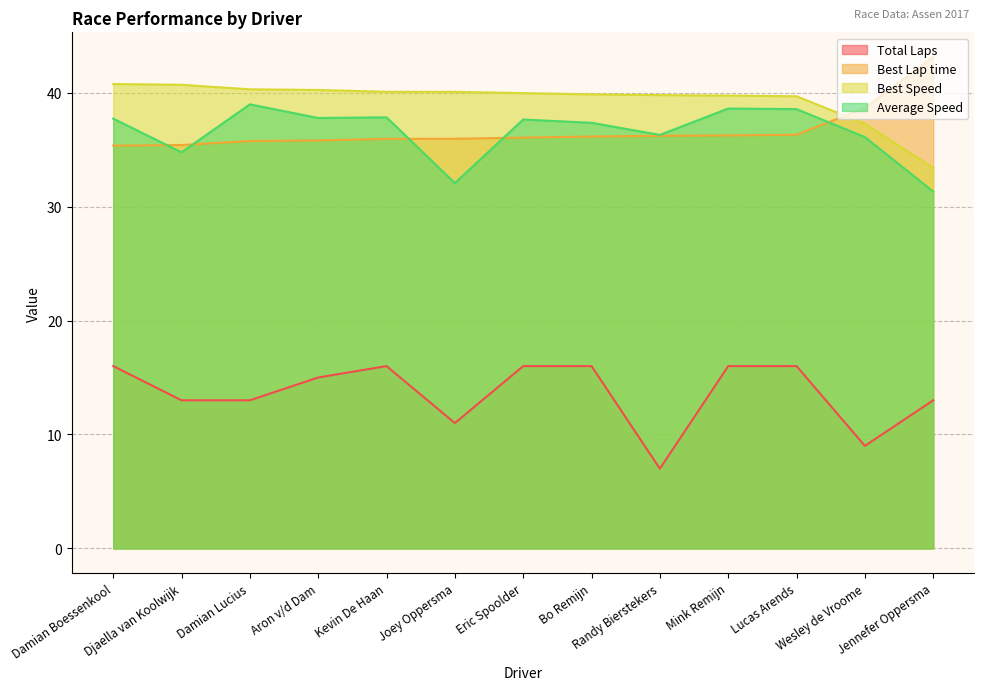

Count the Total Laps values in the range 13 to 16.

10